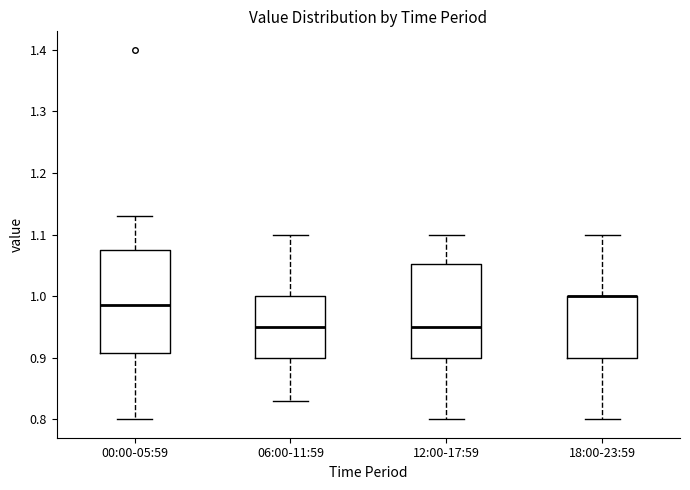

Reading left to right, transcribe this box plot: for each box, give where its median line is, the range the box spans, and where its two whiskers end, as read against the y-axis. The values are not printed on the chart, so give them approximately, as read against the axis.

00:00-05:59: median 0.99, box 0.91 to 1.08, whiskers 0.80 to 1.13
06:00-11:59: median 0.95, box 0.90 to 1.00, whiskers 0.83 to 1.10
12:00-17:59: median 0.95, box 0.90 to 1.05, whiskers 0.80 to 1.10
18:00-23:59: median 1.00 (drawn on the box's upper edge), box 0.90 to 1.00, whiskers 0.80 to 1.10